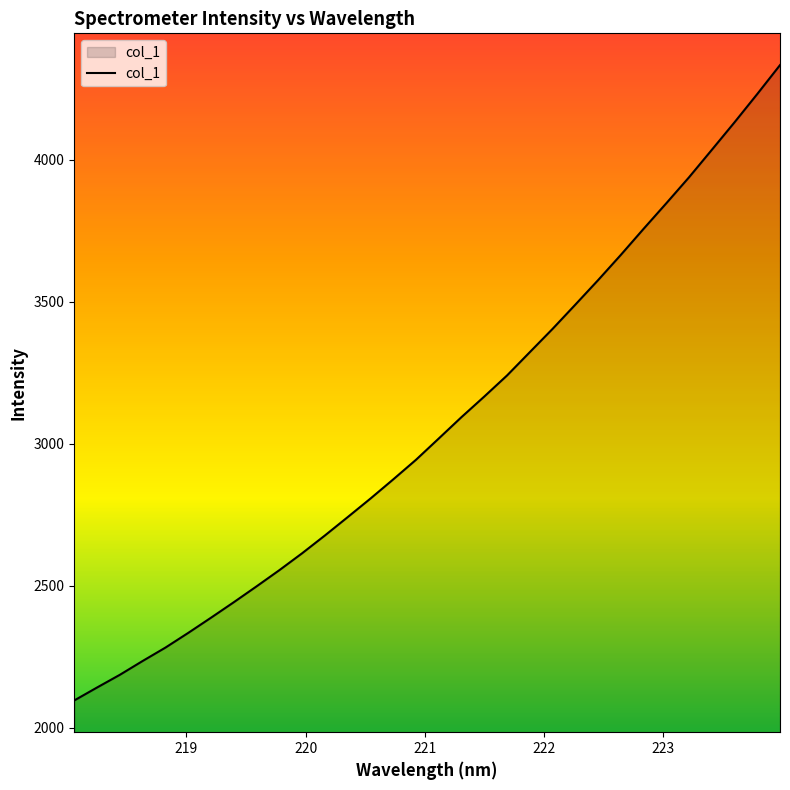

What is the minimum value shown in the chart?

2096.4